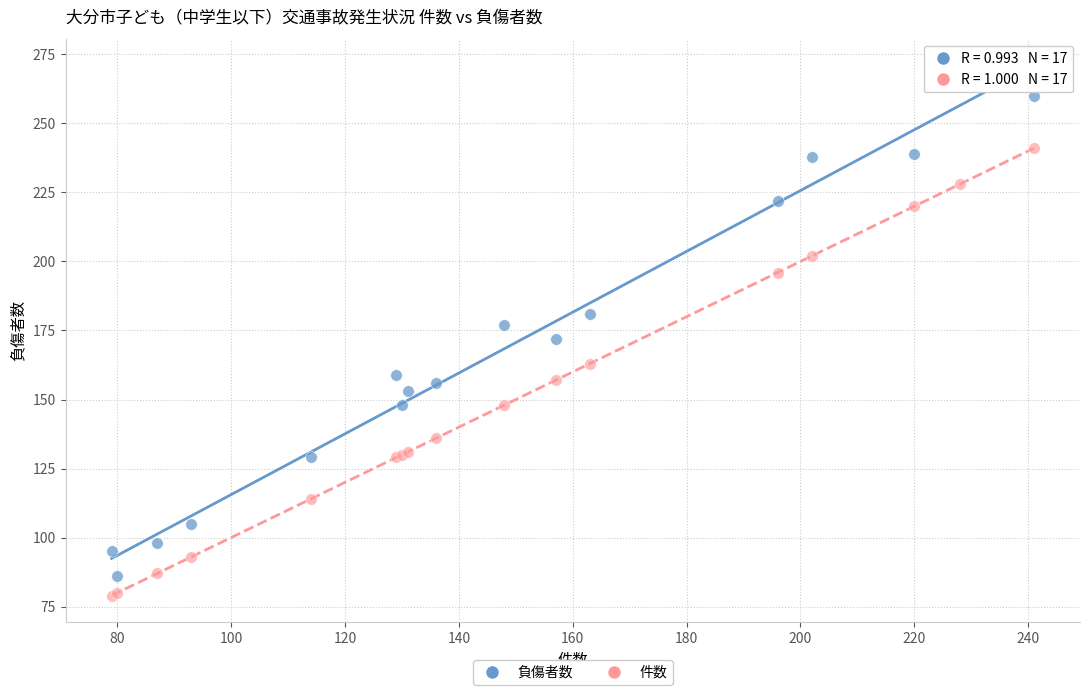

Which series reaches the maximum Y coordinate?

負傷者数